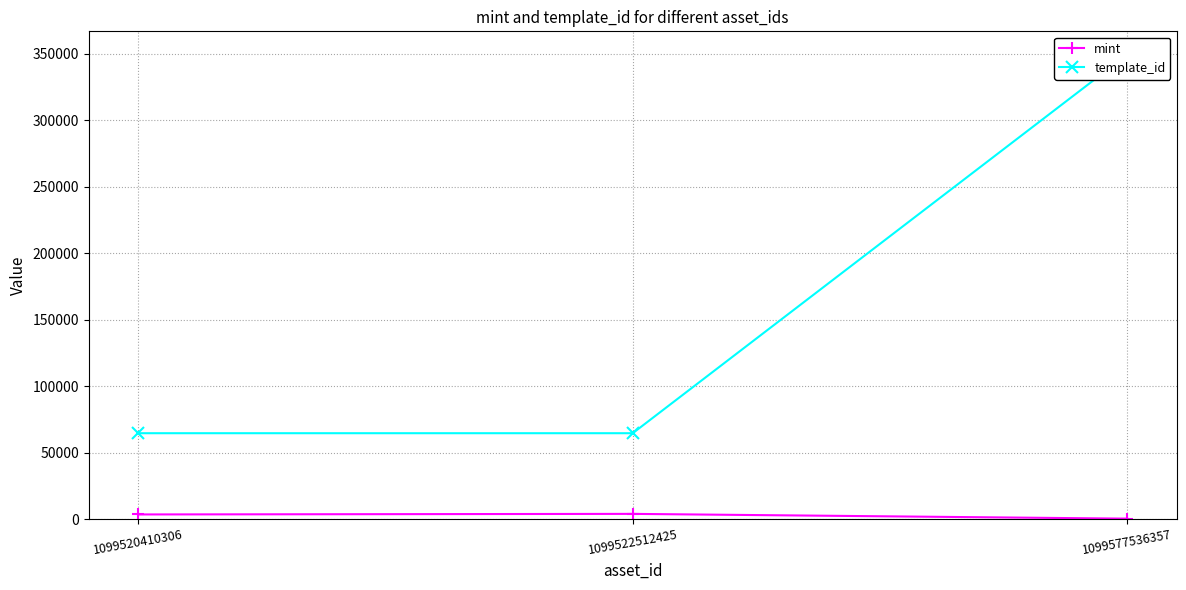

What is the minimum value for mint?

386